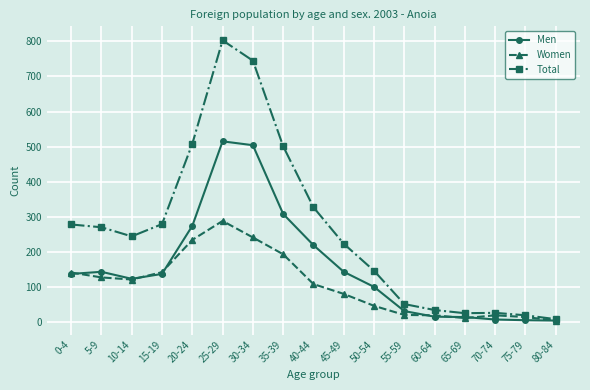

At which category is the sum across all series the highest?

25-29